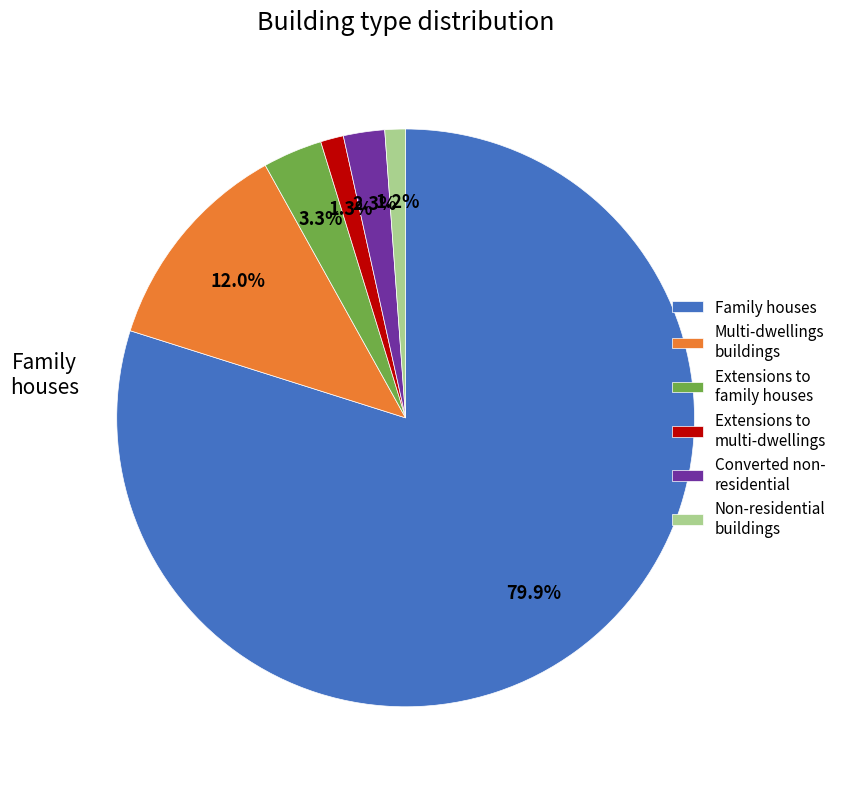

Is there any slice that represents more than half of the pie?

Yes